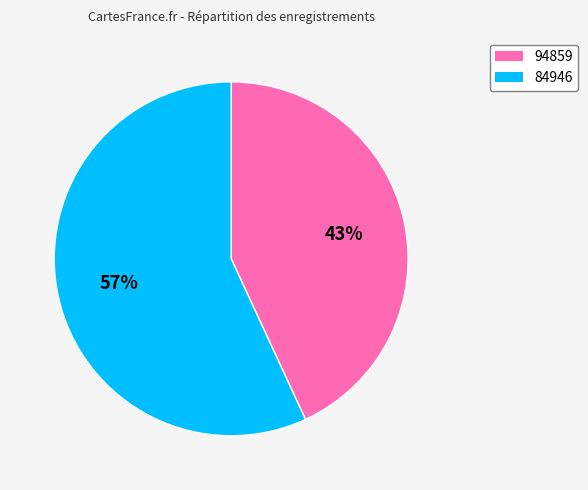

To the nearest percent, what is the difference between the largest and smallest slice percentages?

14%